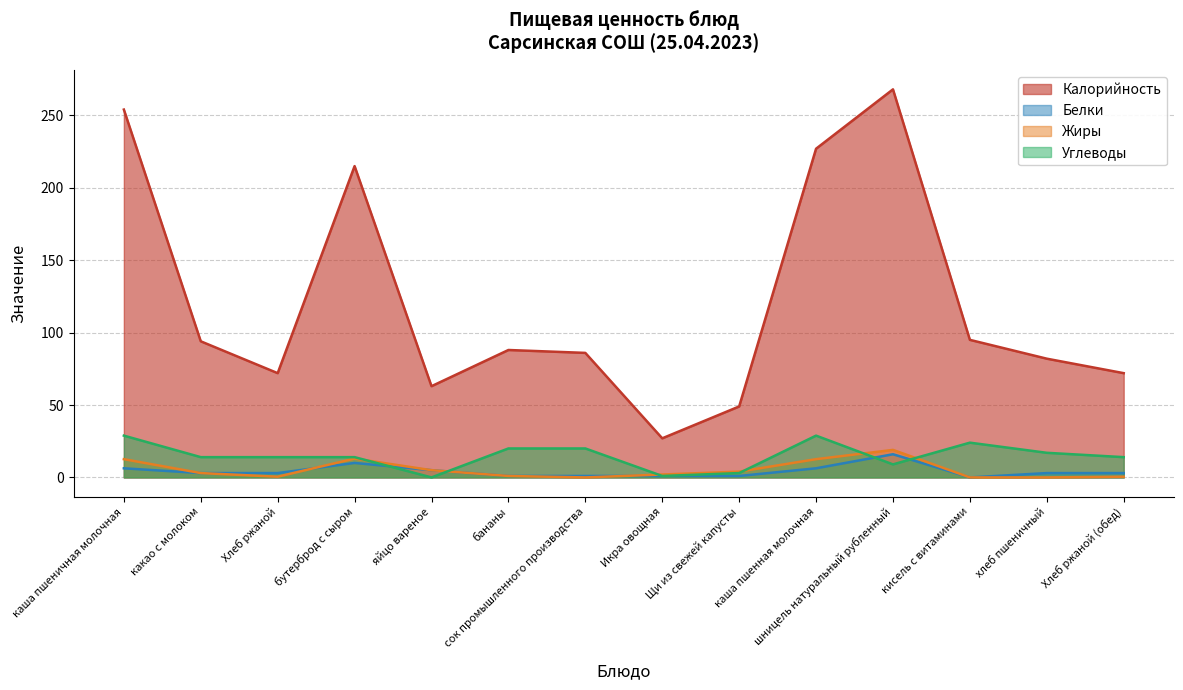

What is the difference between the highest and lowest values at Хлеб ржаной (обед)?

71.5